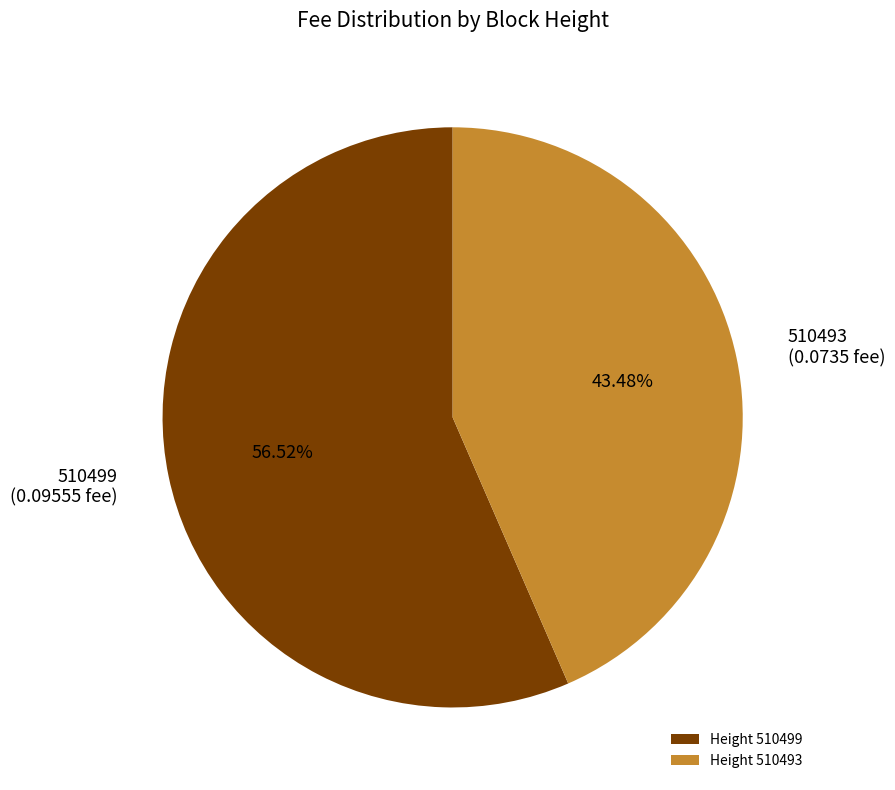

Is the sum of Height 510499 and Height 510493 greater than half?

Yes